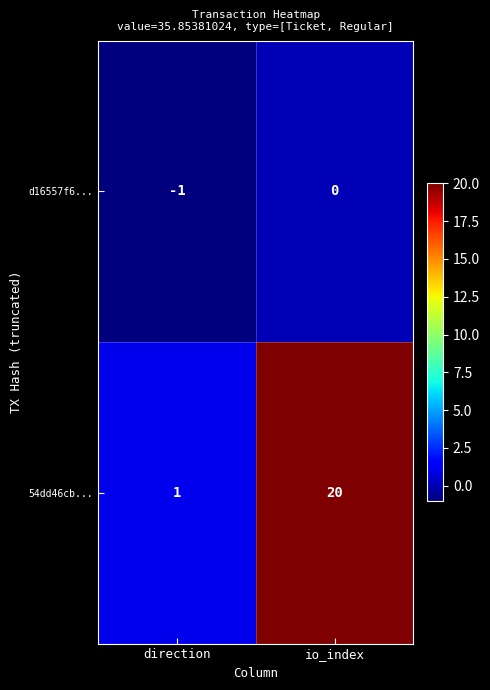

What is the difference between the maximum and minimum values in the 54dd46cb... series?

19